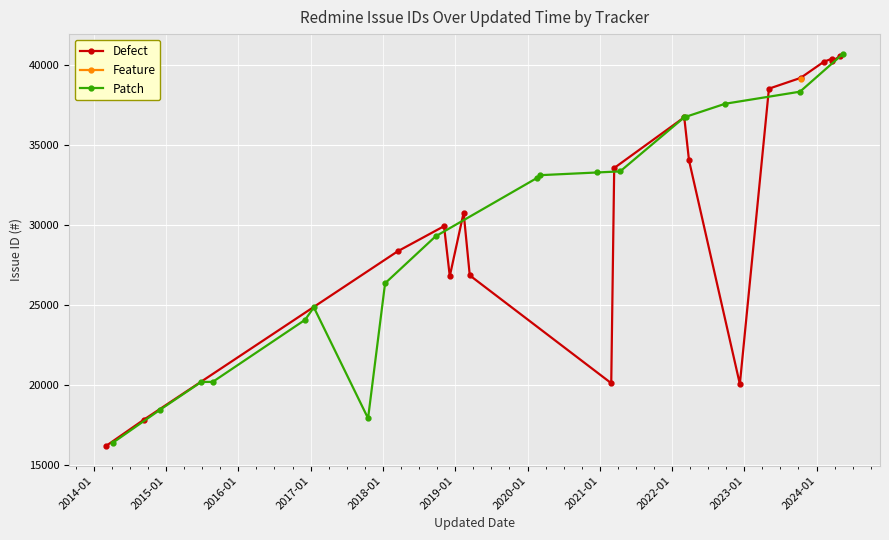

What is the value of the Patch point at the 15th from the left?

36757